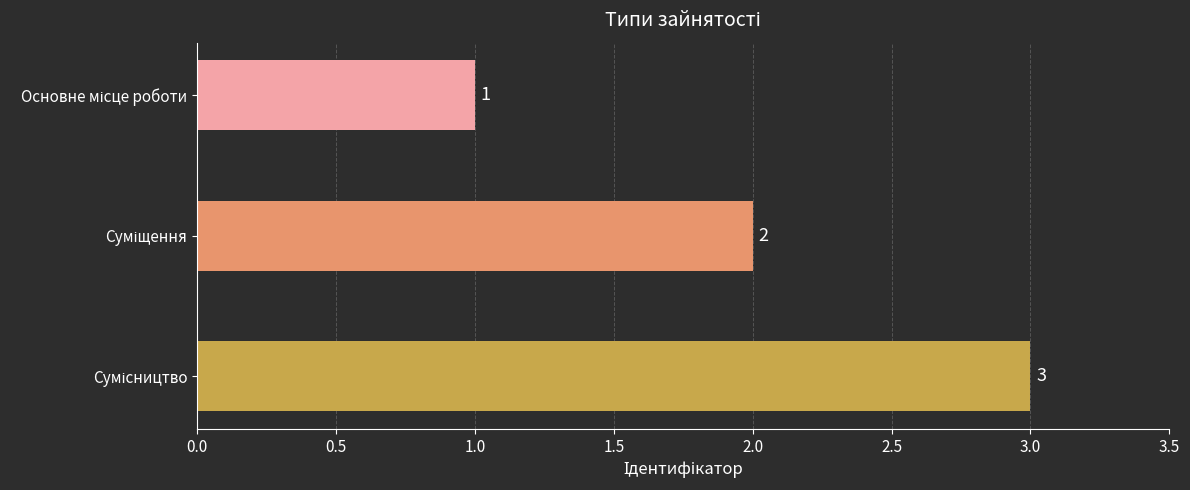

What is the value of the 3rd bar from the top?

3